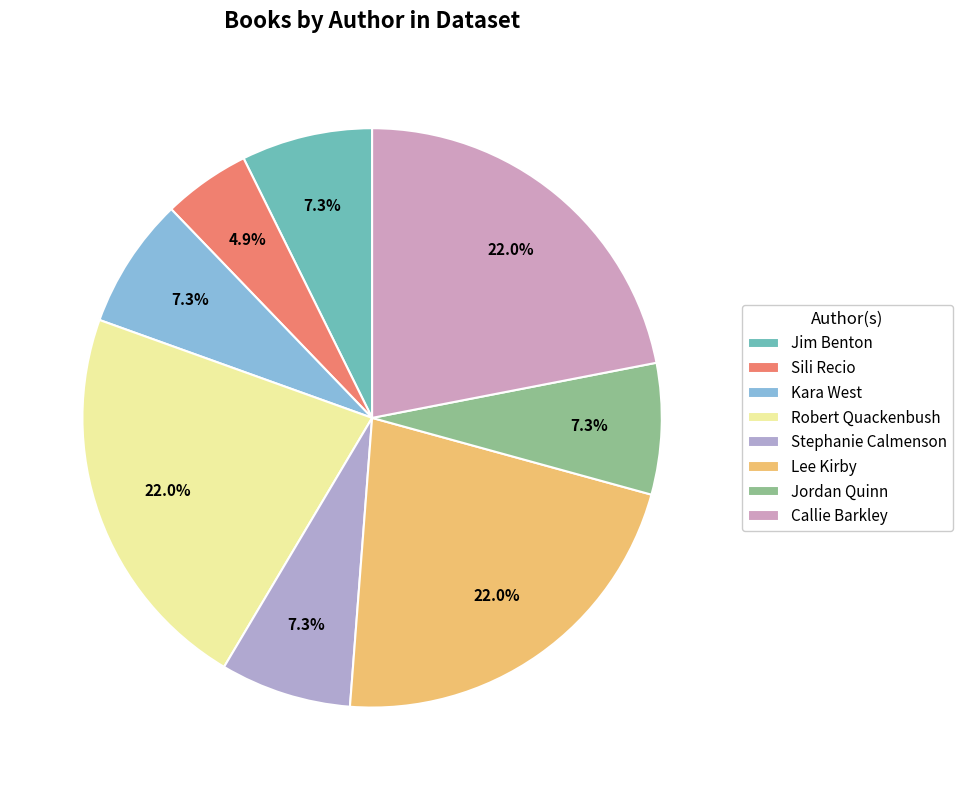

How many segments does this pie chart have?

8